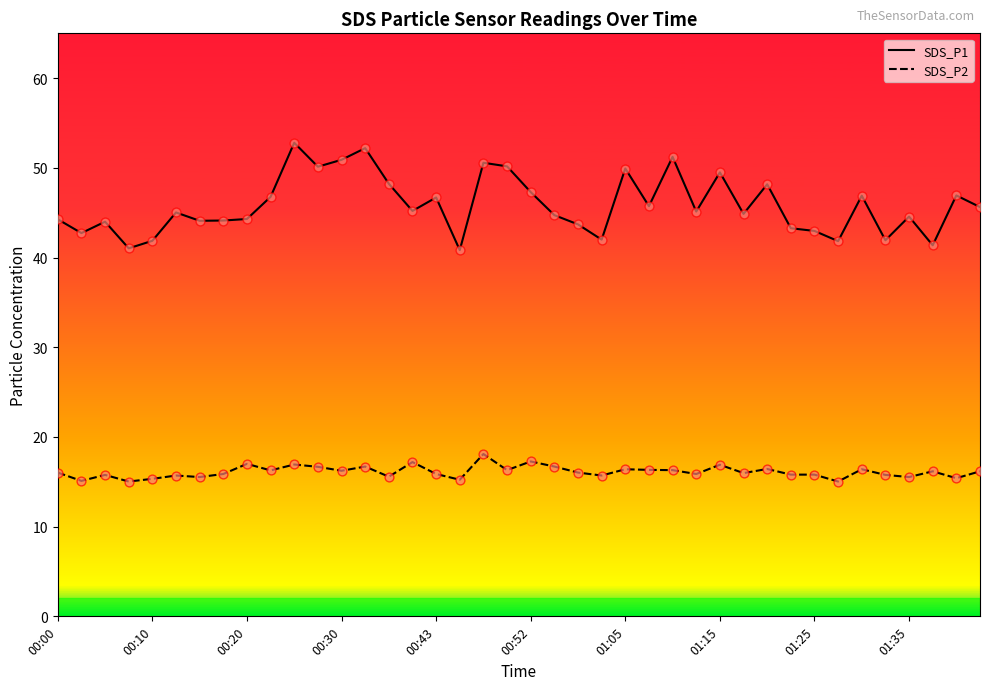

Which series has the largest total across all categories?

SDS_P1